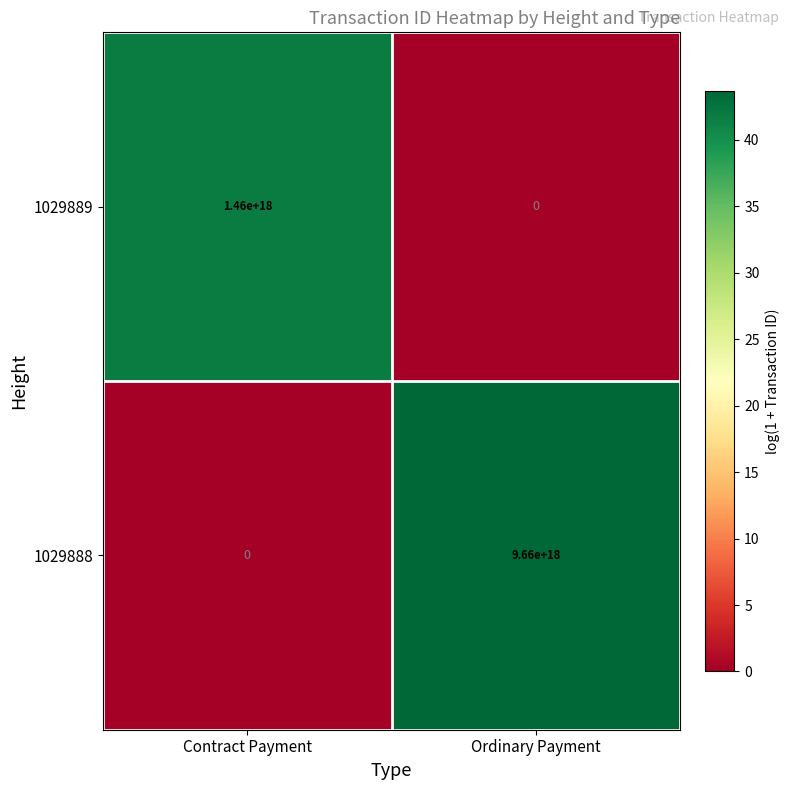

At which label does 1029889 reach its minimum?

Ordinary Payment